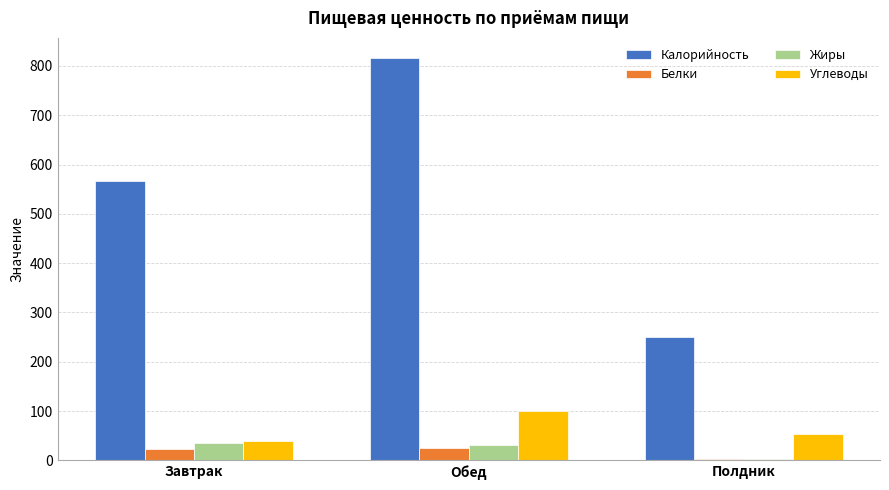

At which category does the chart reach its minimum across all series?

Полдник